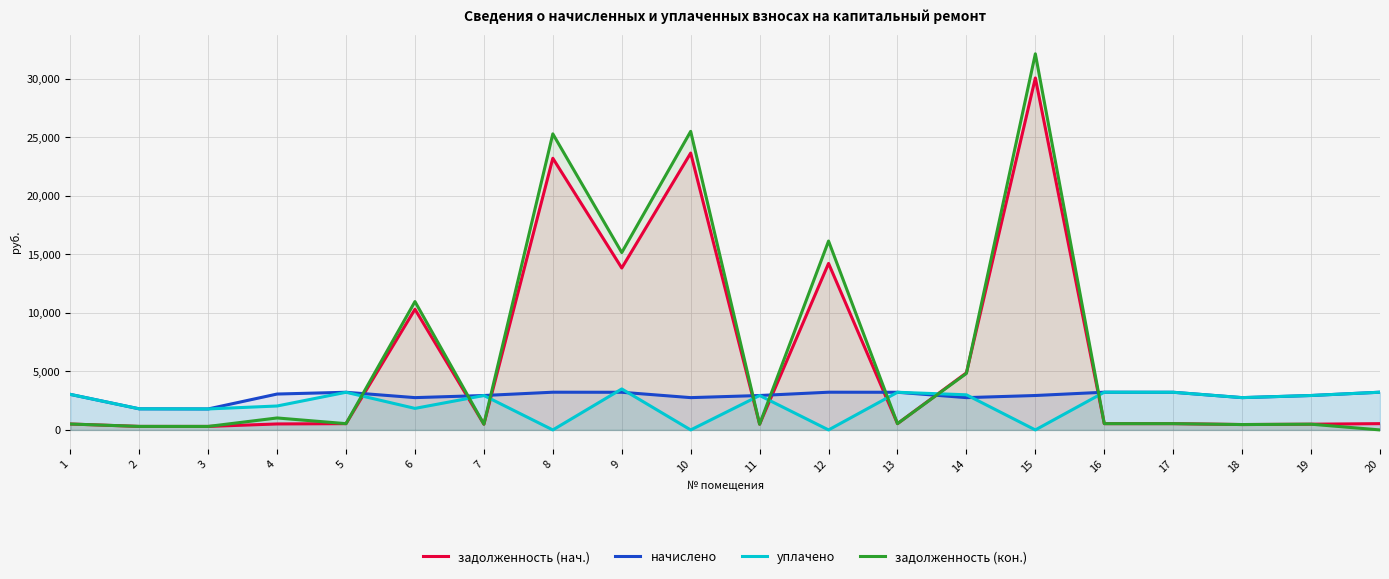

Between 18 and 4, which is larger?

4